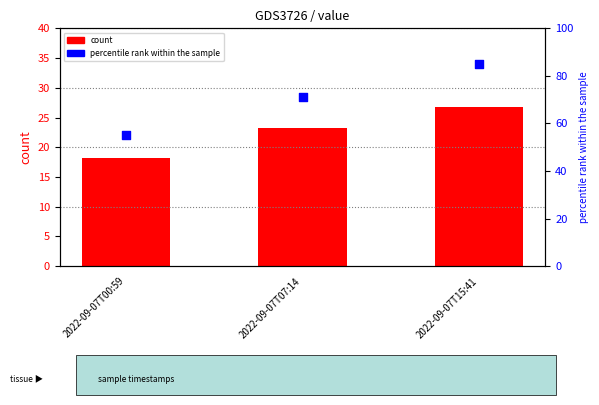

Which series has the largest total across all categories?

percentile rank within the sample